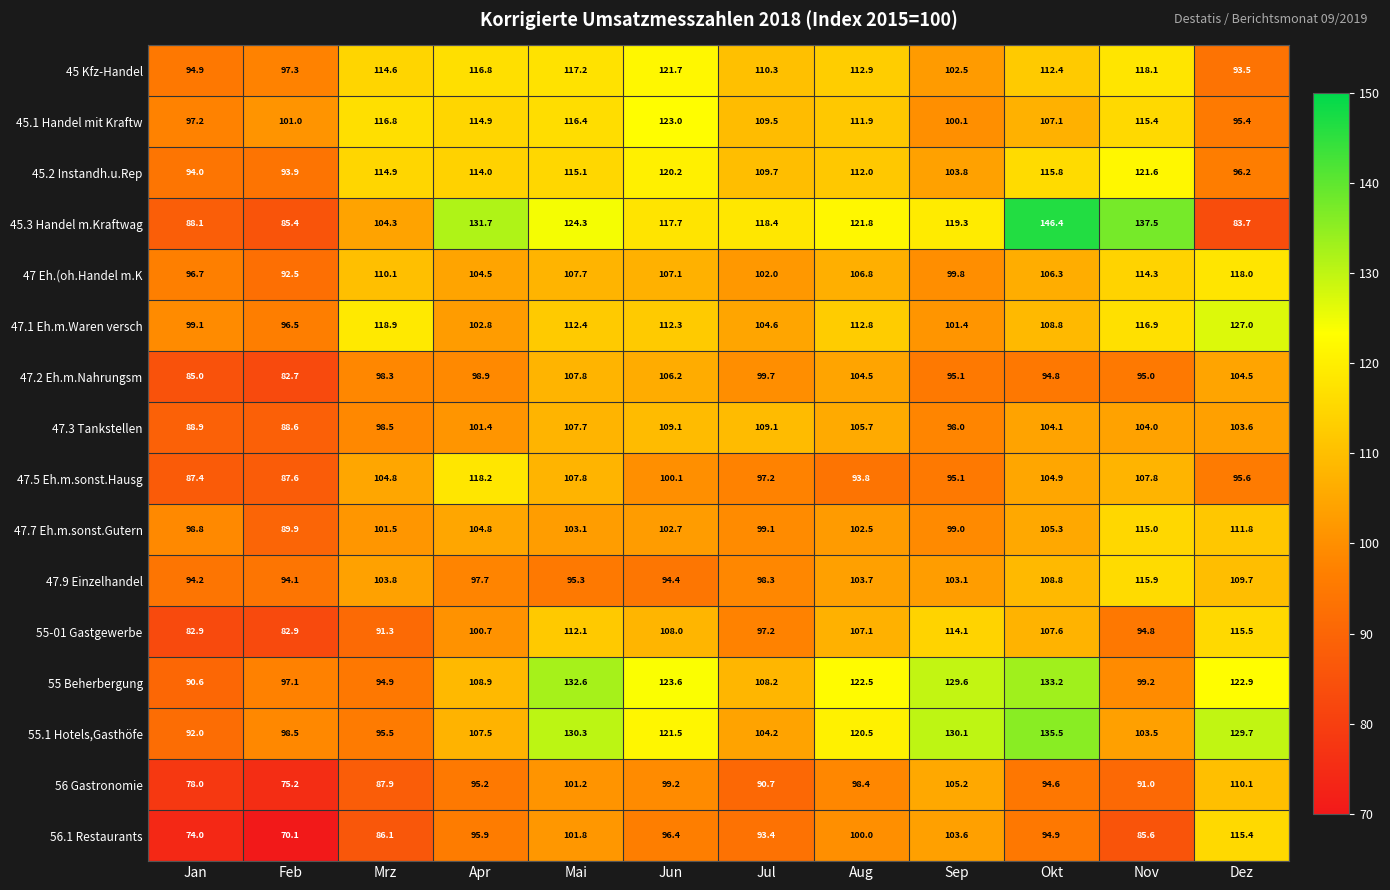

At which label does 47.9 Einzelhandel first exceed 103?

Mrz